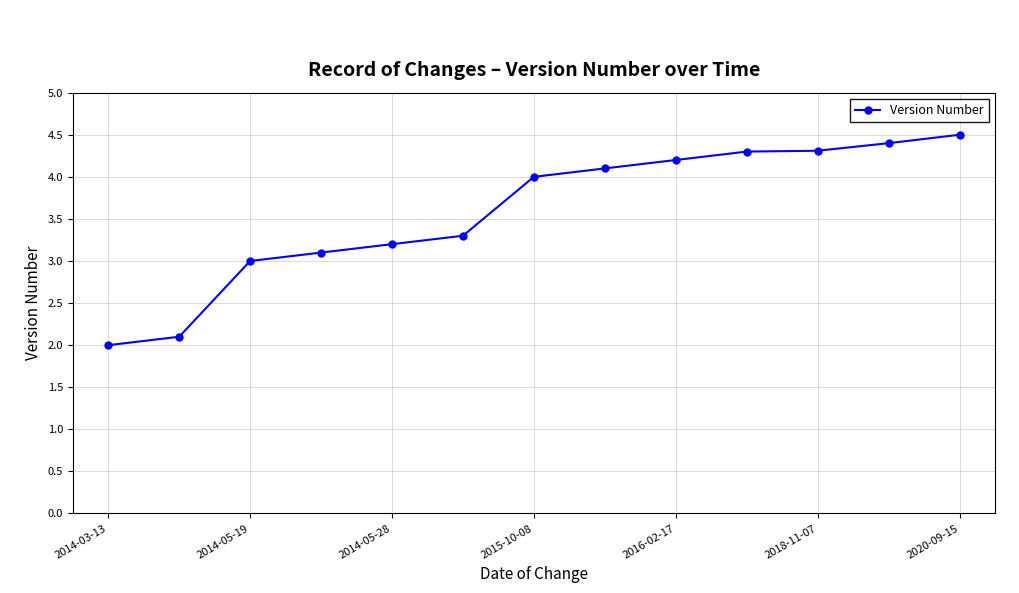

What is the value of the 12th point from the left?

4.4